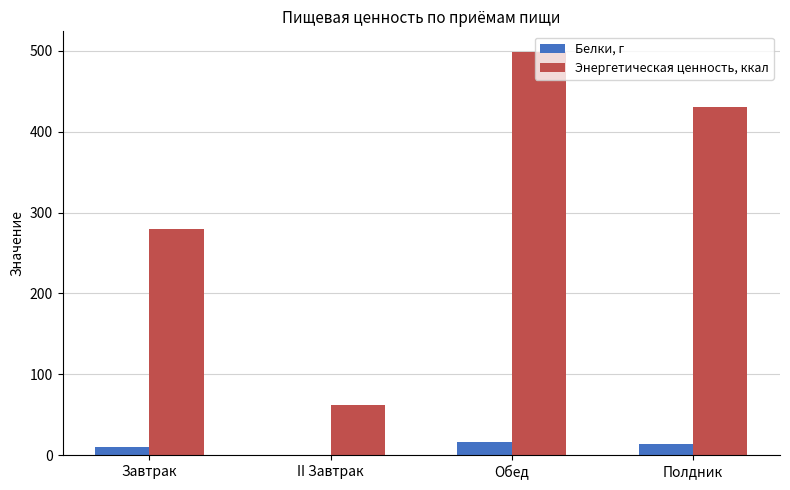

Reading right to left, list all the values displayed in this chart.

Белки, г: 13.6	16.1	0.8	10.5
Энергетическая ценность, ккал: 430.7	499.1	62.6	279.3